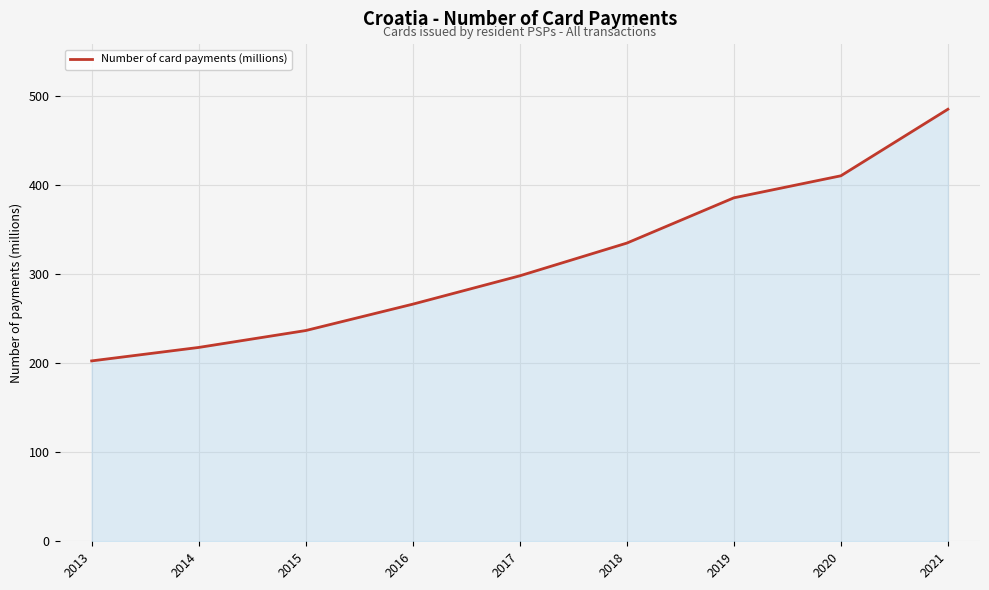

True or false: the data shows 410.3 at 2020.

True